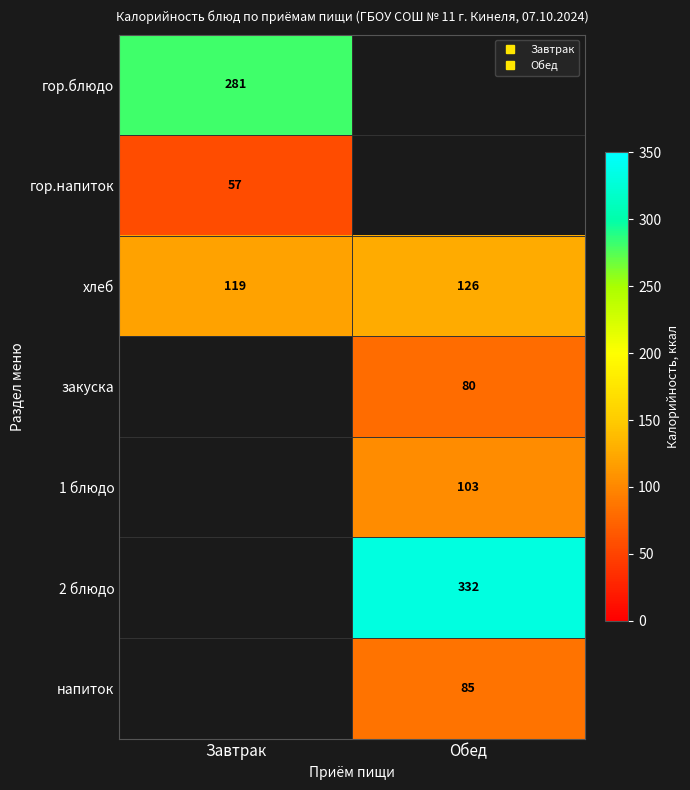

Which has a higher value, Завтрак or Обед?

Завтрак